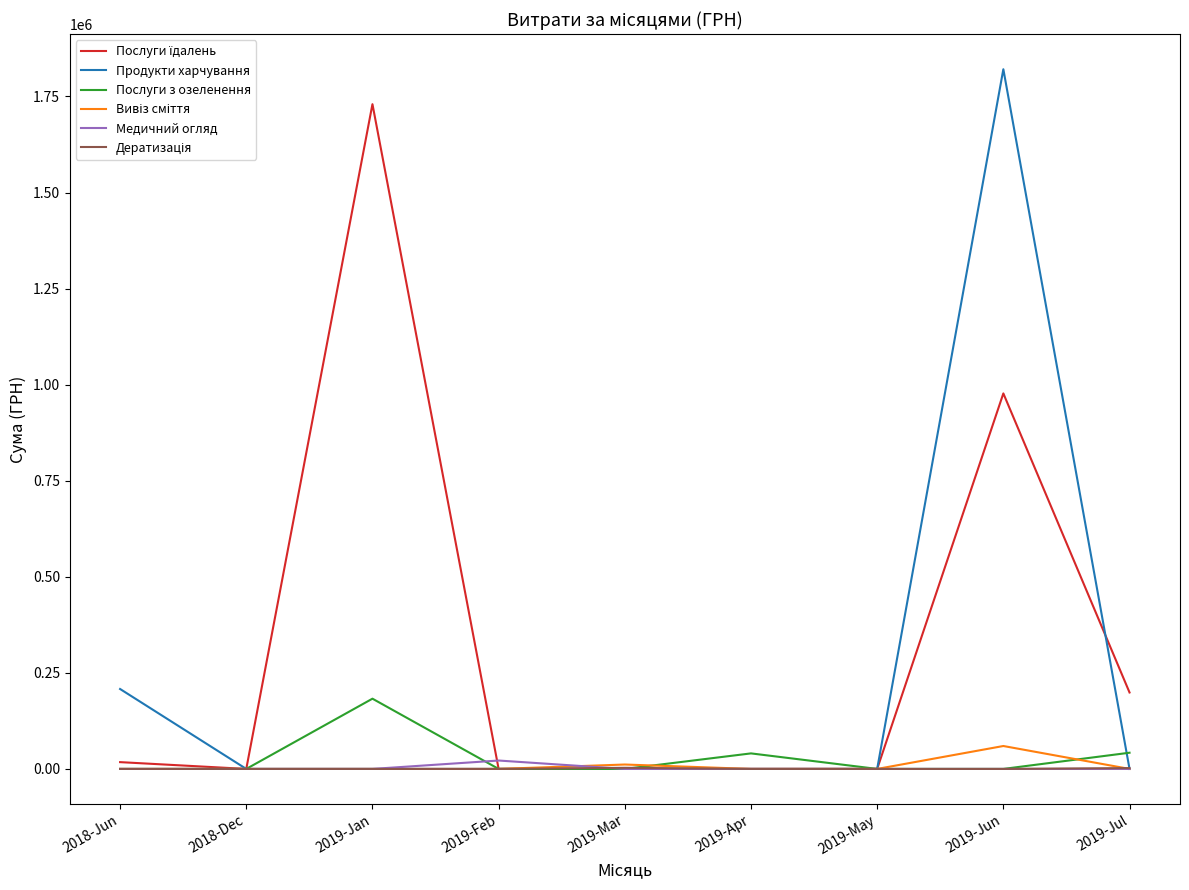

What is the total value across all series at 2019-Mar?

14385.4